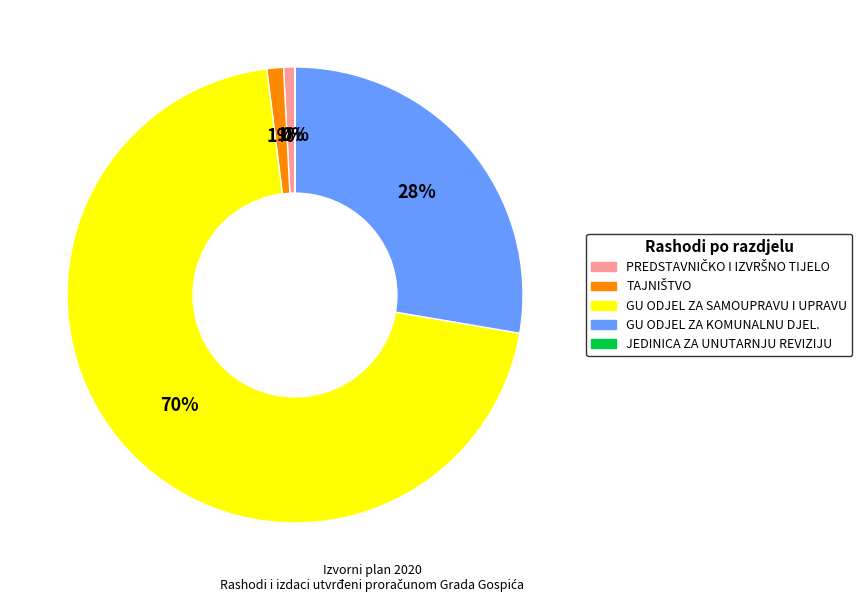

Is GU ODJEL ZA SAMOUPRAVU I UPRAVU the majority of the pie?

Yes